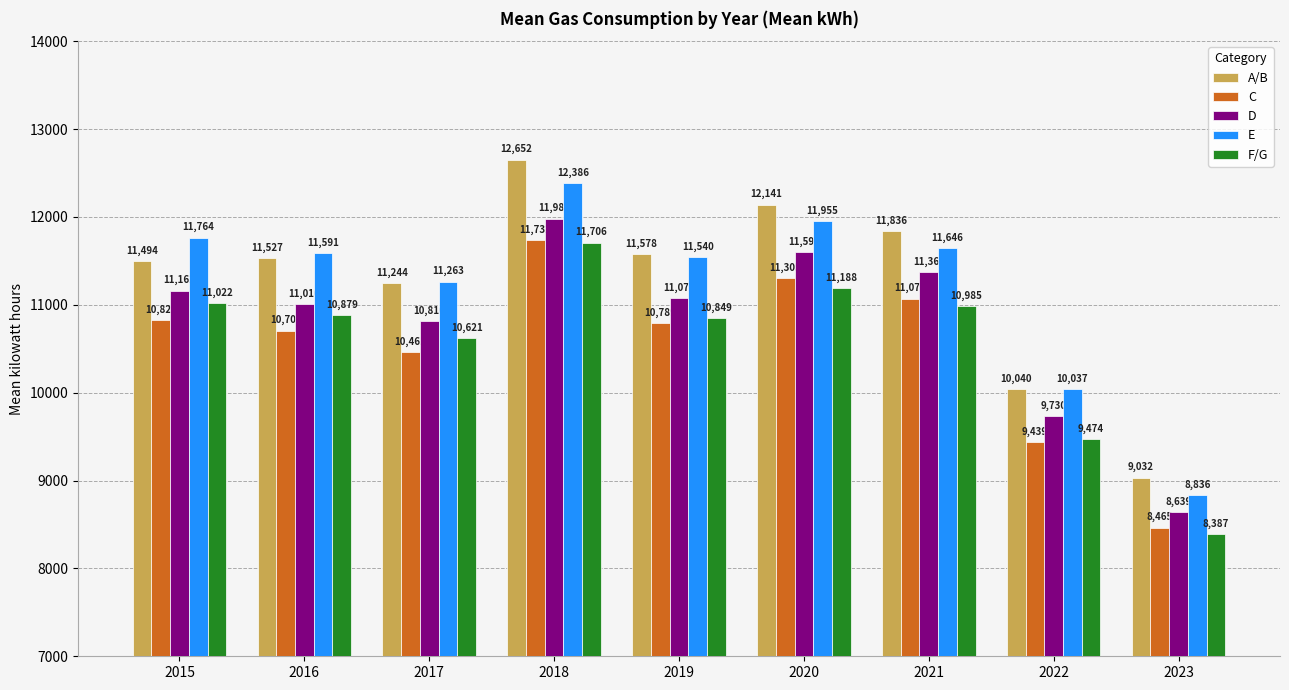

How many values in the C series are below 10789?

4